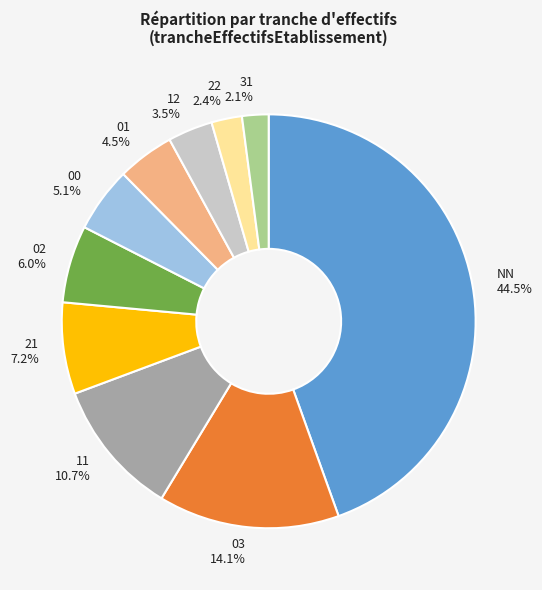

True or false: 02 accounts for 15% of the total.

False